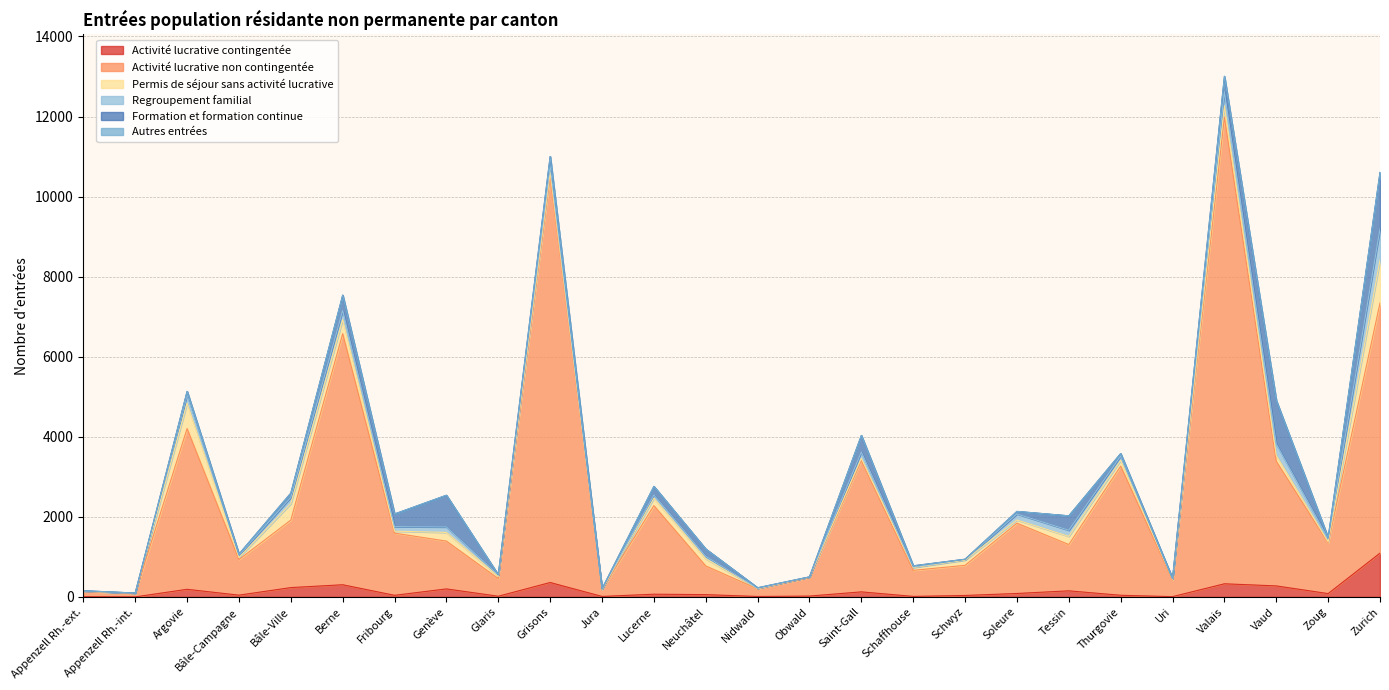

Does the chart have visible grid lines?

Yes